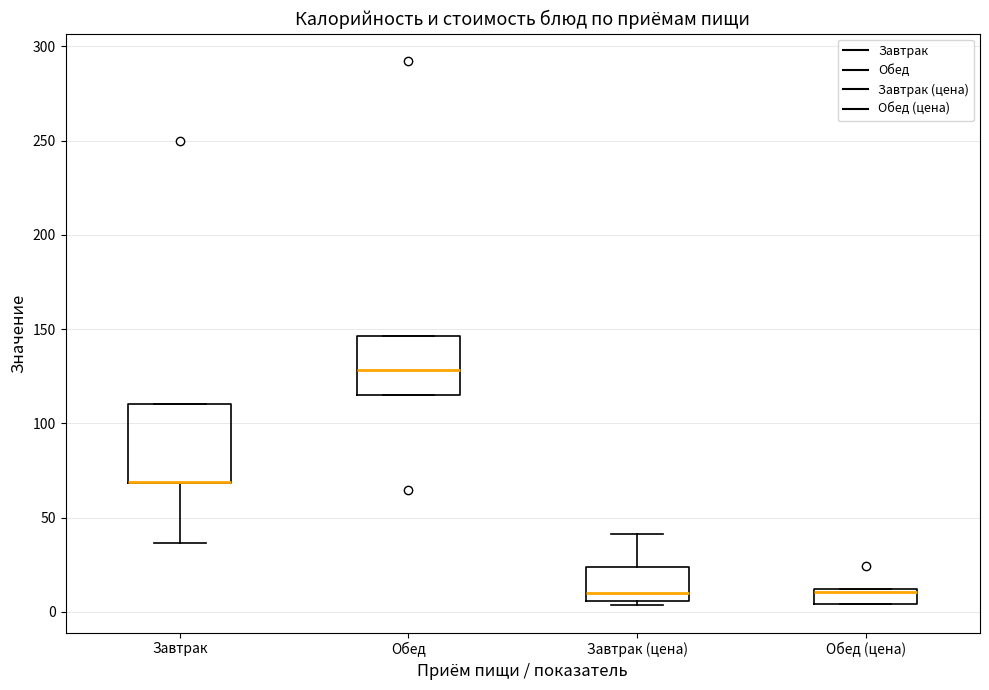

Reading left to right, read every box against the y-axis: the position of its median line, the range the box covers, and the ends of its whiskers. The values are not printed on the chart, so give them approximately, as read against the axis.

Завтрак: median 70 (drawn on the box's lower edge), box 70 to 110, whiskers 35 to 110
Обед: median 130, box 115 to 145, whiskers 115 to 145
Завтрак (цена): median 10, box 5 to 25, whiskers 5 (just below the box's lower edge) to 40
Обед (цена): median 10, box 5 to 10, whiskers 5 to 10